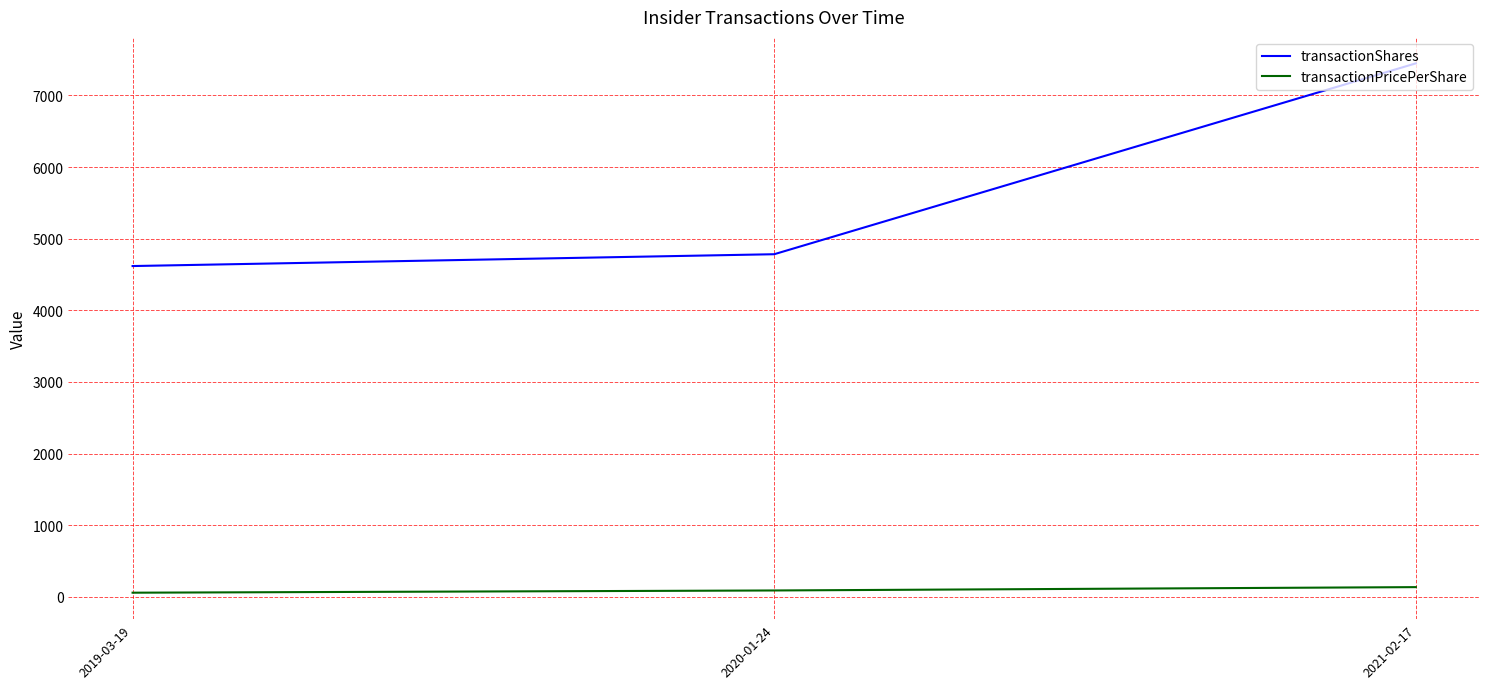

How many lines are shown in the chart?

2